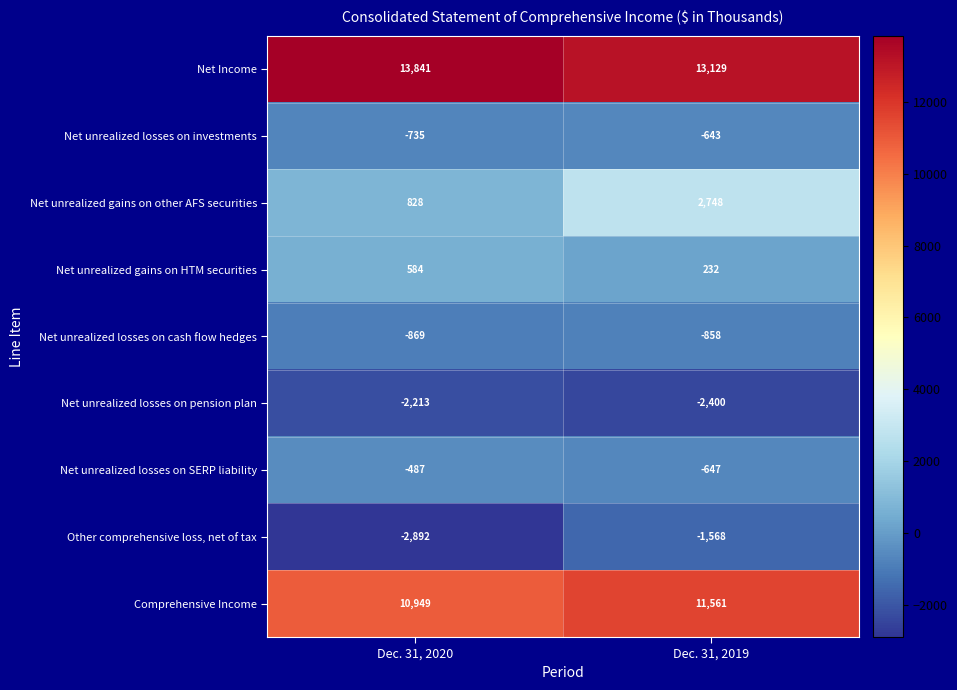

At which label does Net unrealized losses on pension plan reach its peak?

Dec. 31, 2020